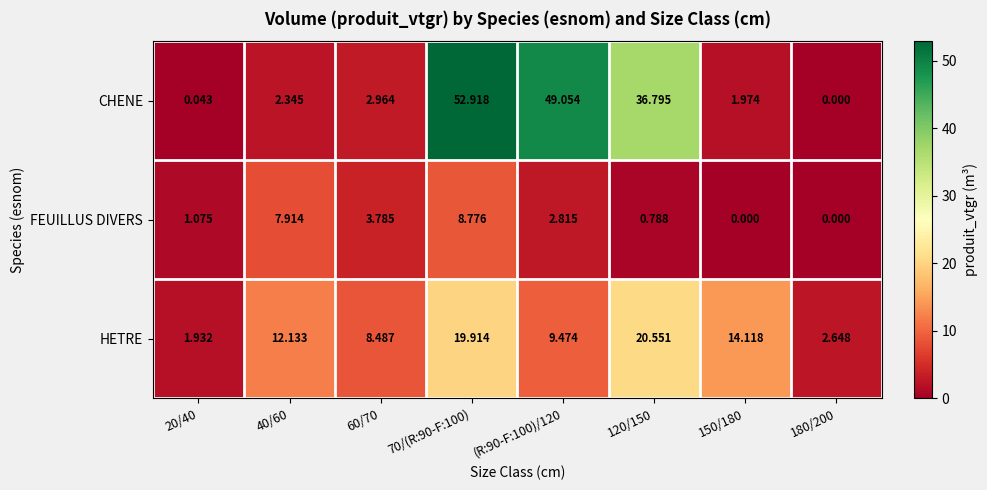

List the series in order of their overall mean, highest first.

CHENE, HETRE, FEUILLUS DIVERS